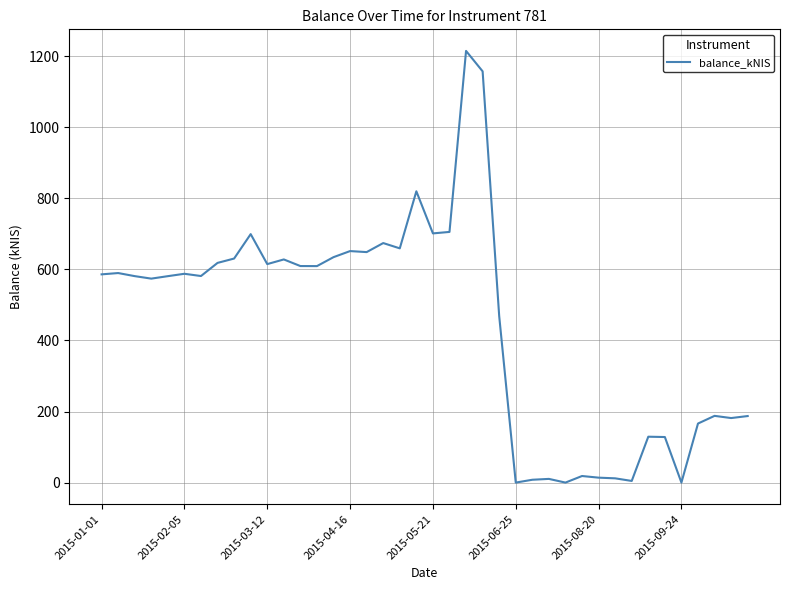

What is the difference between the maximum and minimum values?

1214.6